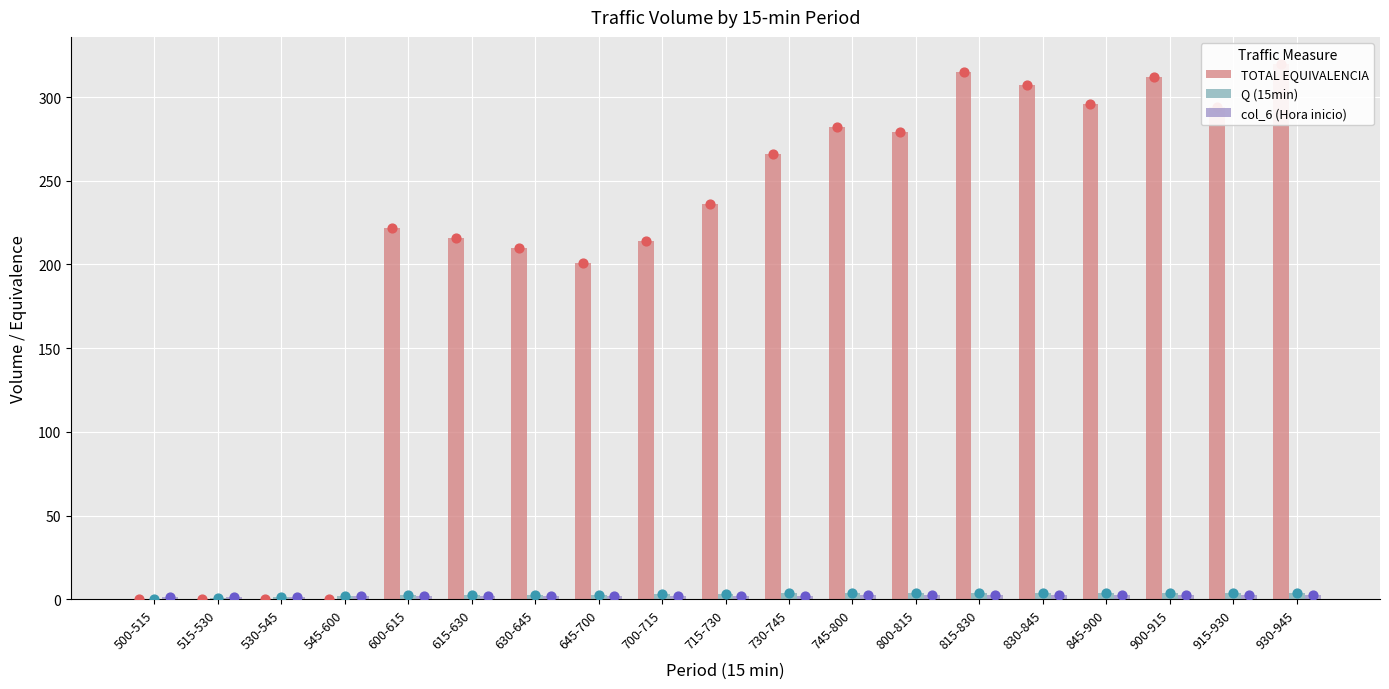

What is the total value across all series at 530-545?

2.9